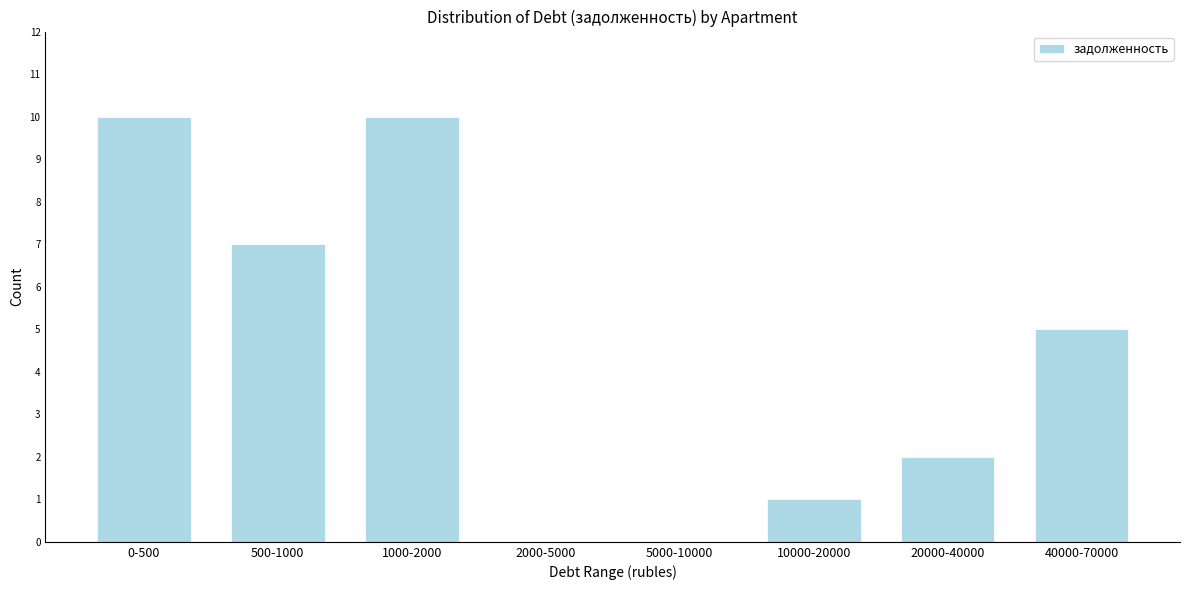

Reading left to right, list all the values displayed in this chart.

0-500=10	500-1000=7	1000-2000=10	2000-5000=0	5000-10000=0	10000-20000=1	20000-40000=2	40000-70000=5